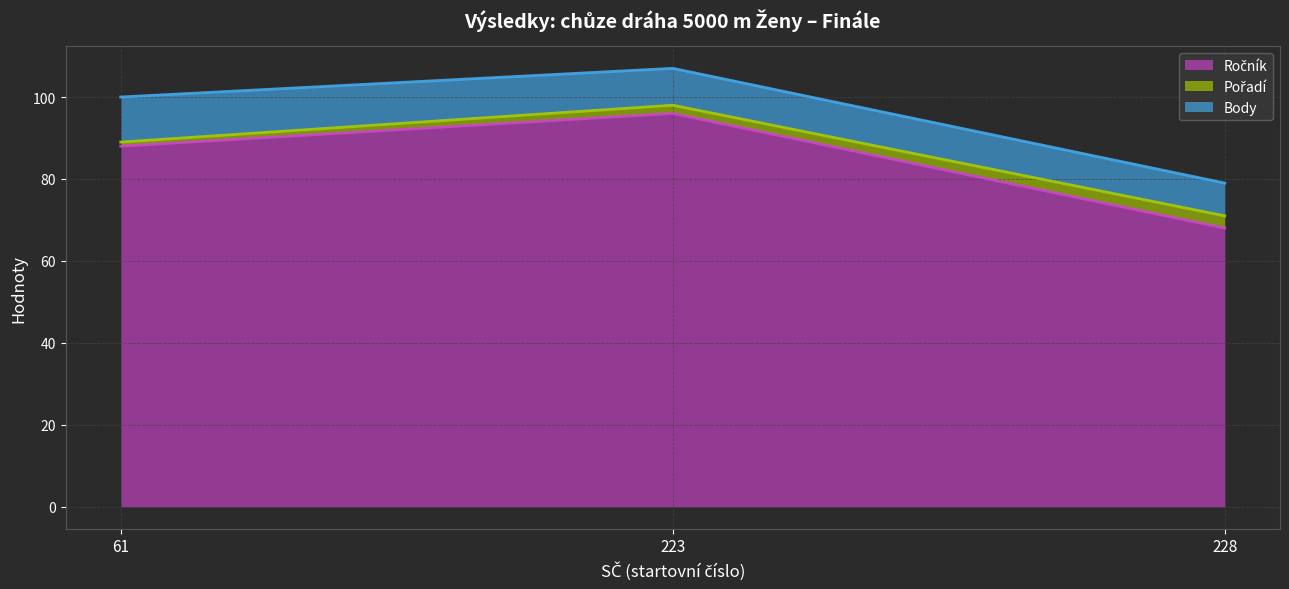

Count the number of categories in the chart.

3